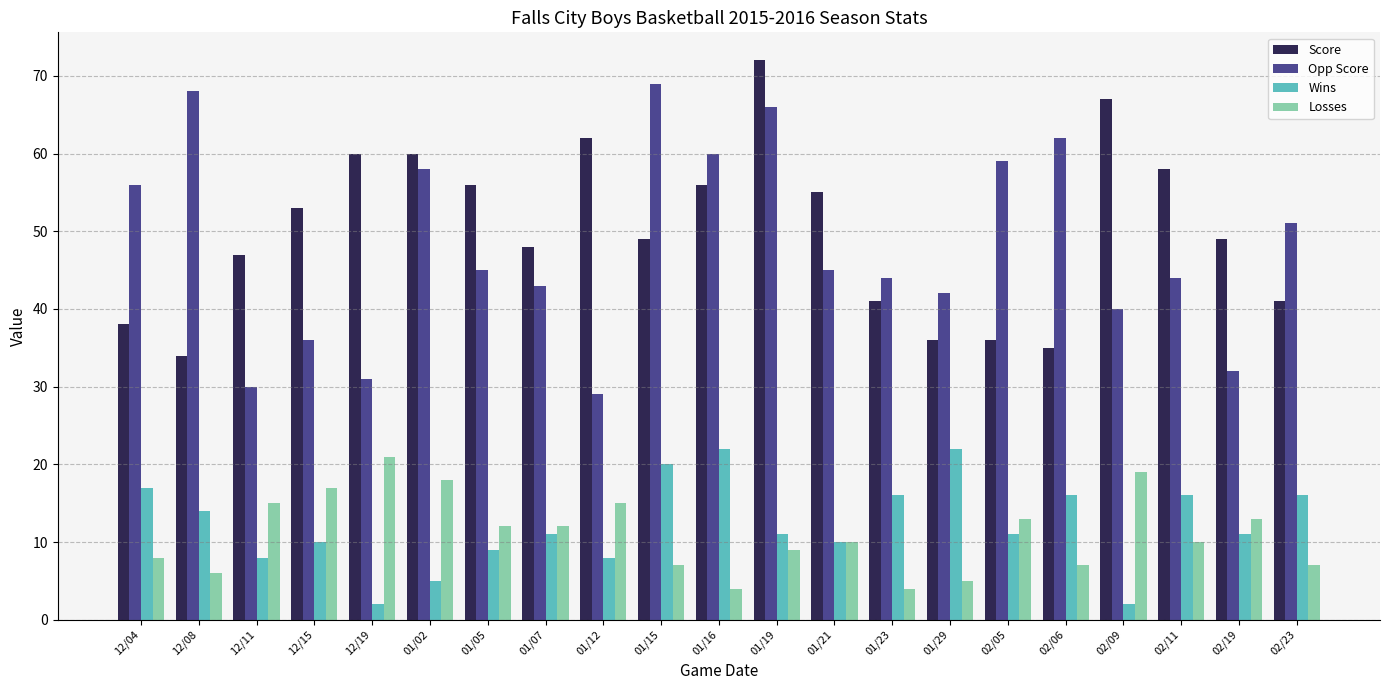

What is the label of the 18th bar from the left?

02/09